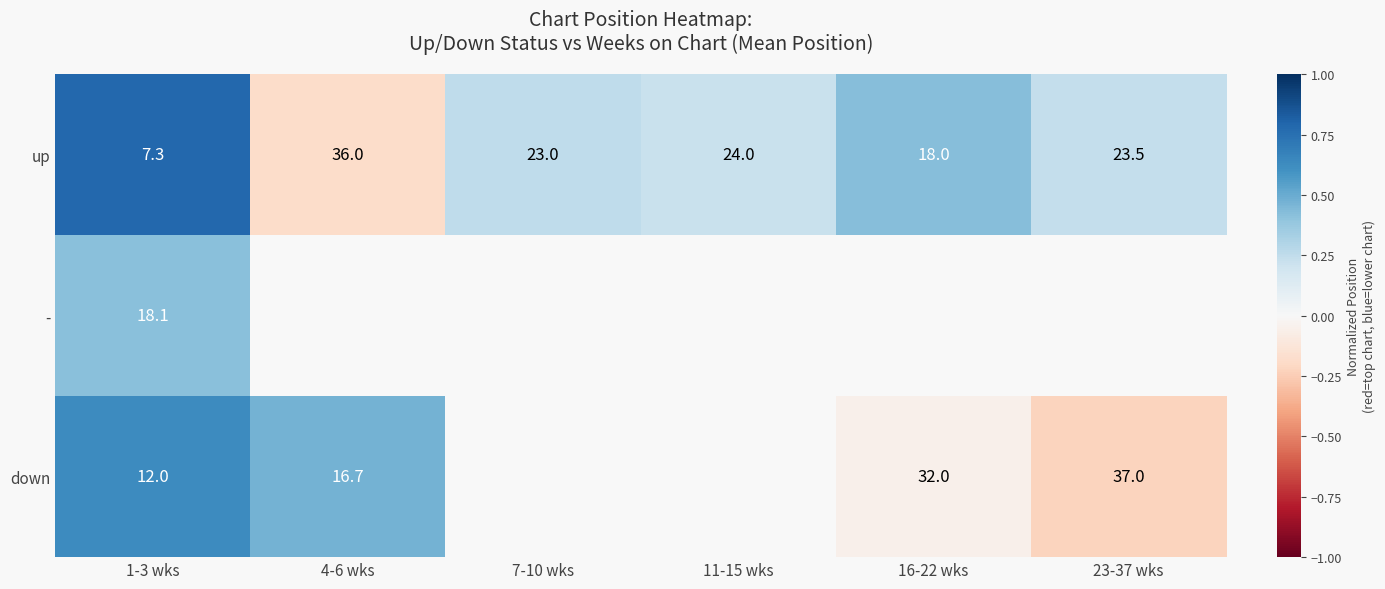

The value of down at 23-37 wks is -0.0. True or false?

False